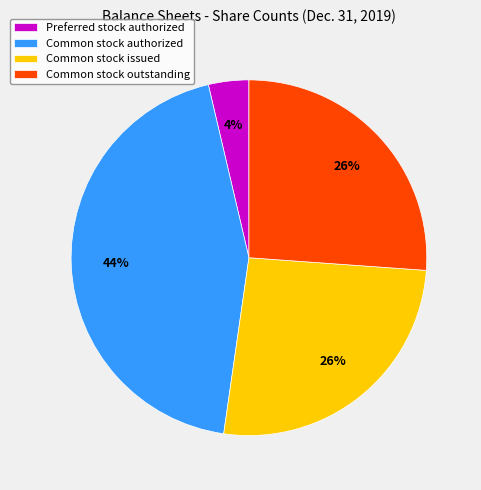

Is the sum of Preferred stock authorized and Common stock outstanding greater than half?

No